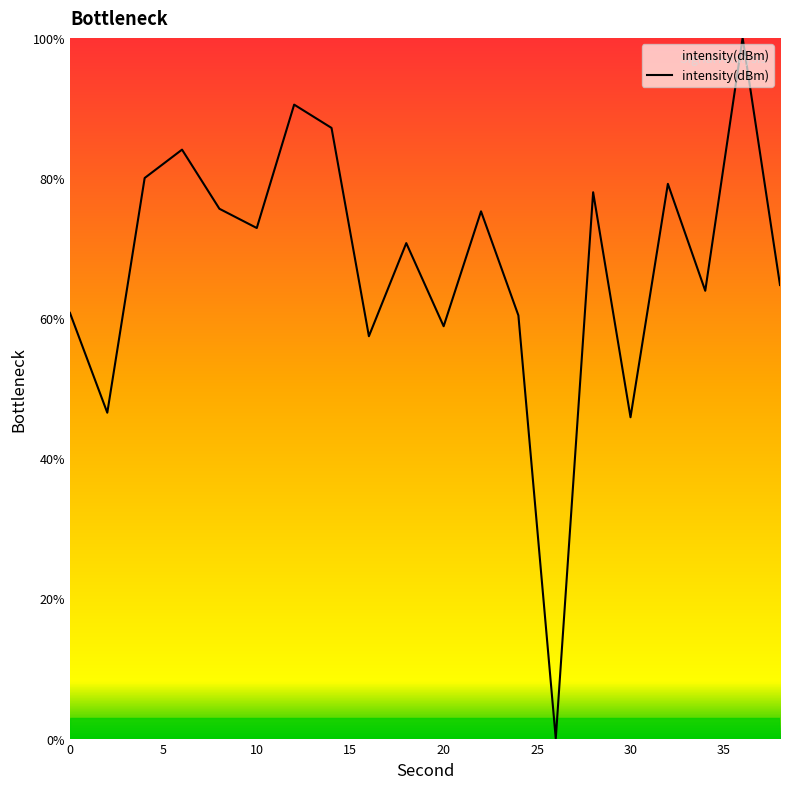

What is the sum of all values?

1351.7